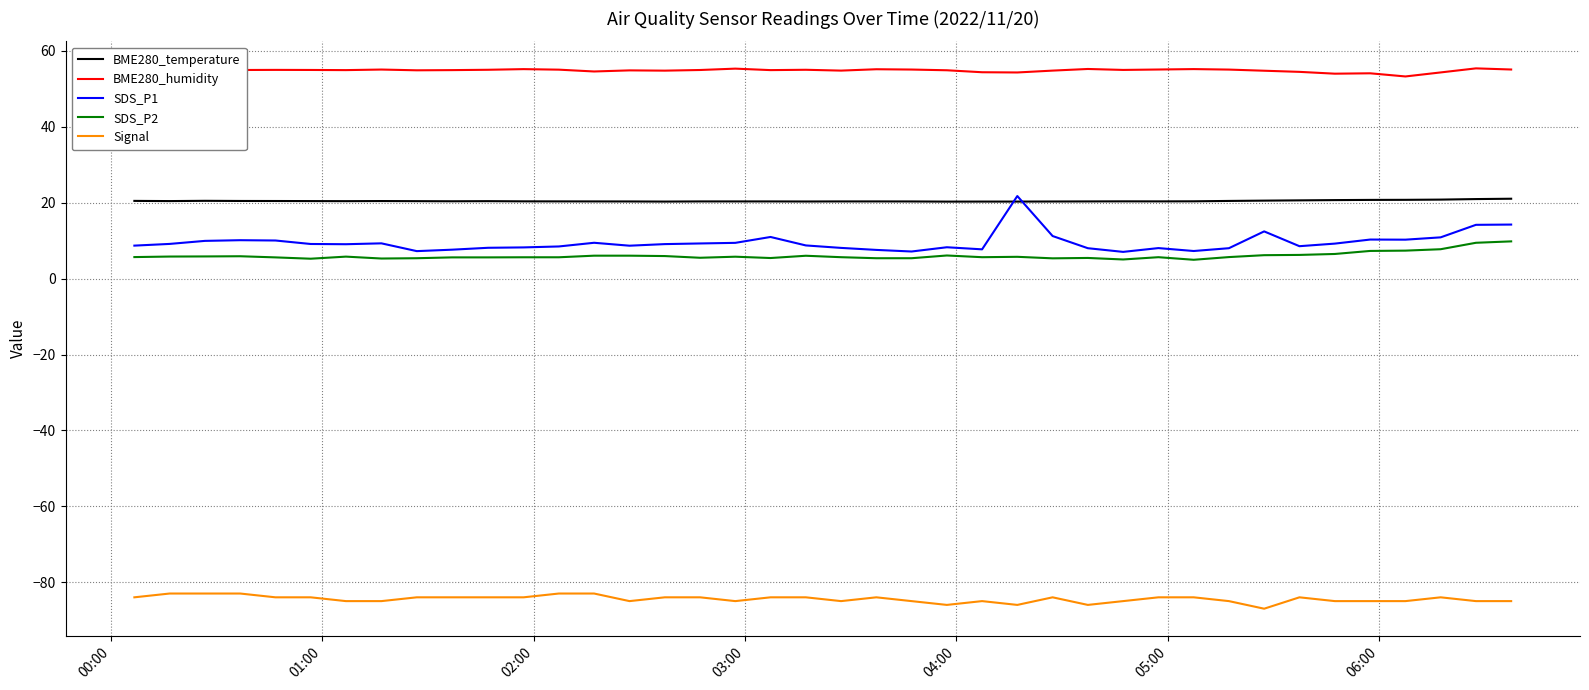

True or false: BME280_humidity and SDS_P2 intersect in this chart.

False